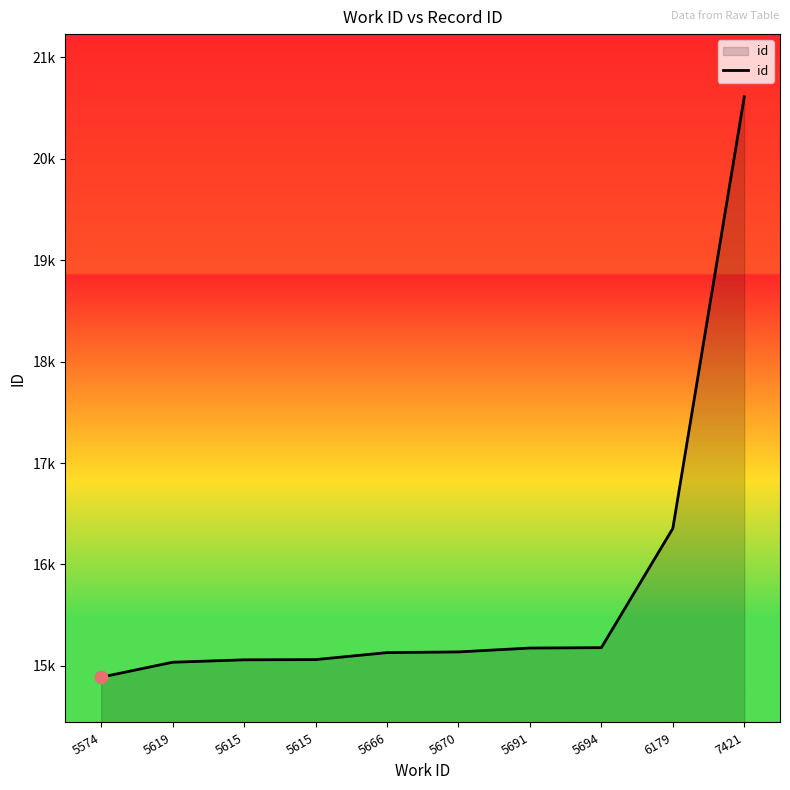

Between 5615 and 5691, which is larger?

5691